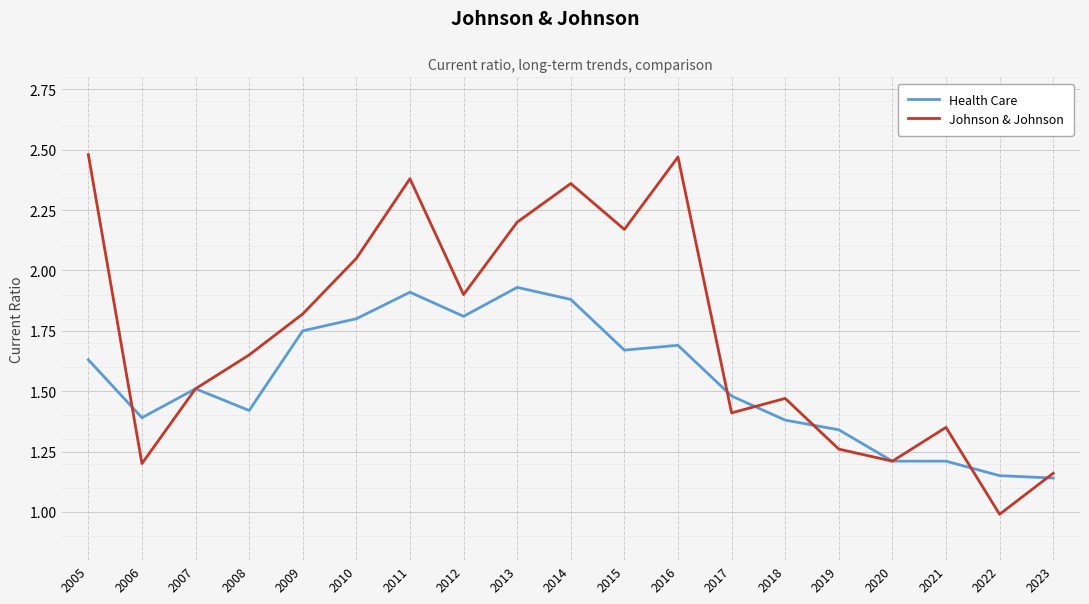

List the series in order of their peak value, highest first.

Johnson & Johnson, Health Care